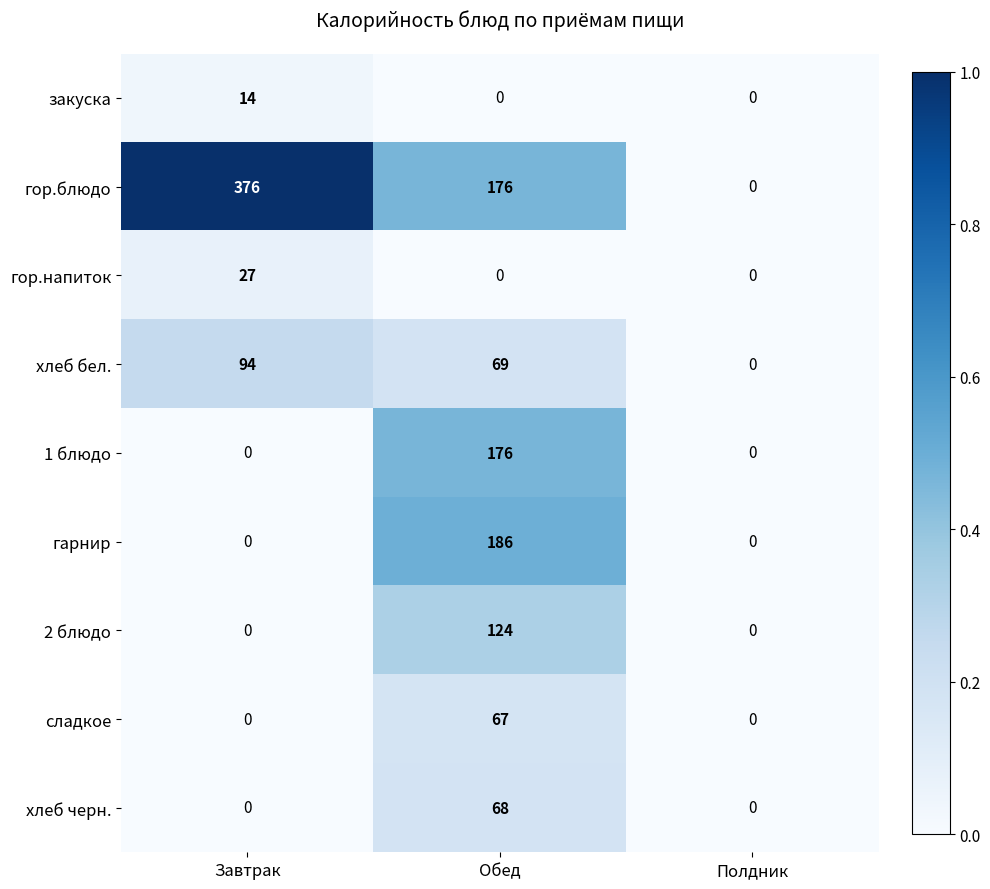

Which category has the highest value in the сладкое series?

Обед